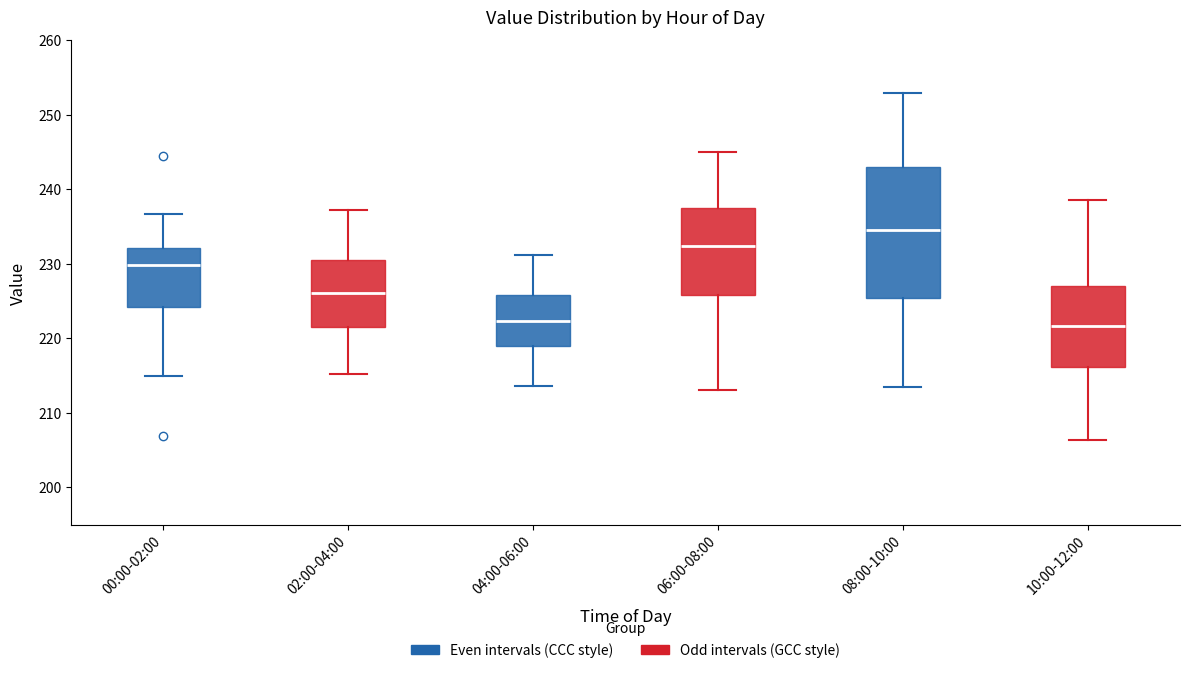

Which box is the tallest, from its lower edge to its upper edge?

08:00-10:00